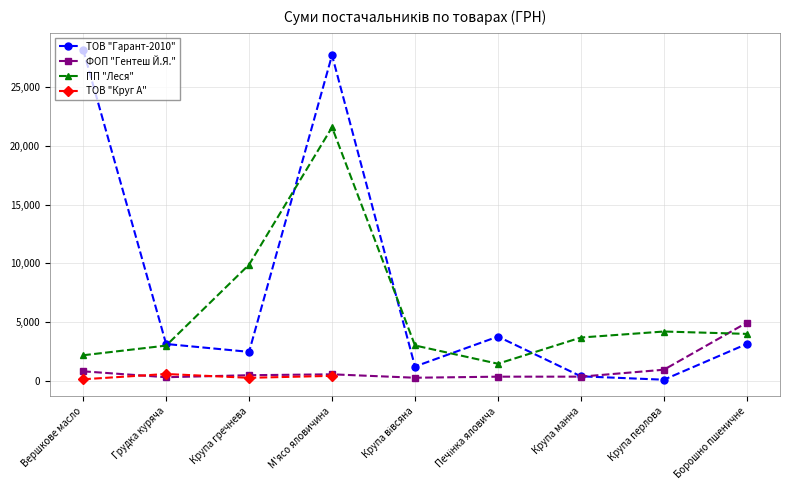

Does the chart have visible grid lines?

Yes